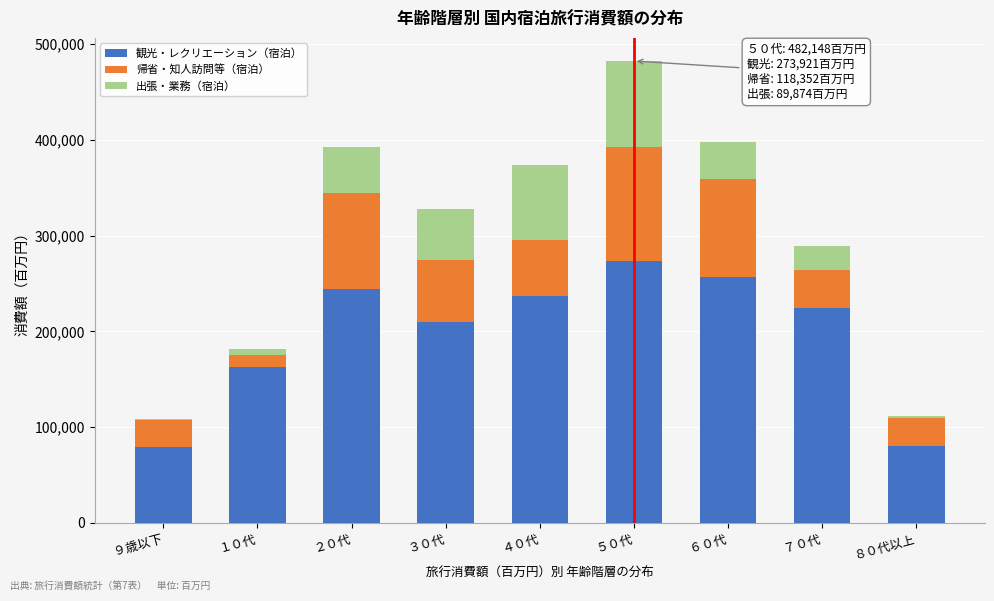

The value of 観光・レクリエーション（宿泊） at ６０代 is 358962.9. True or false?

False